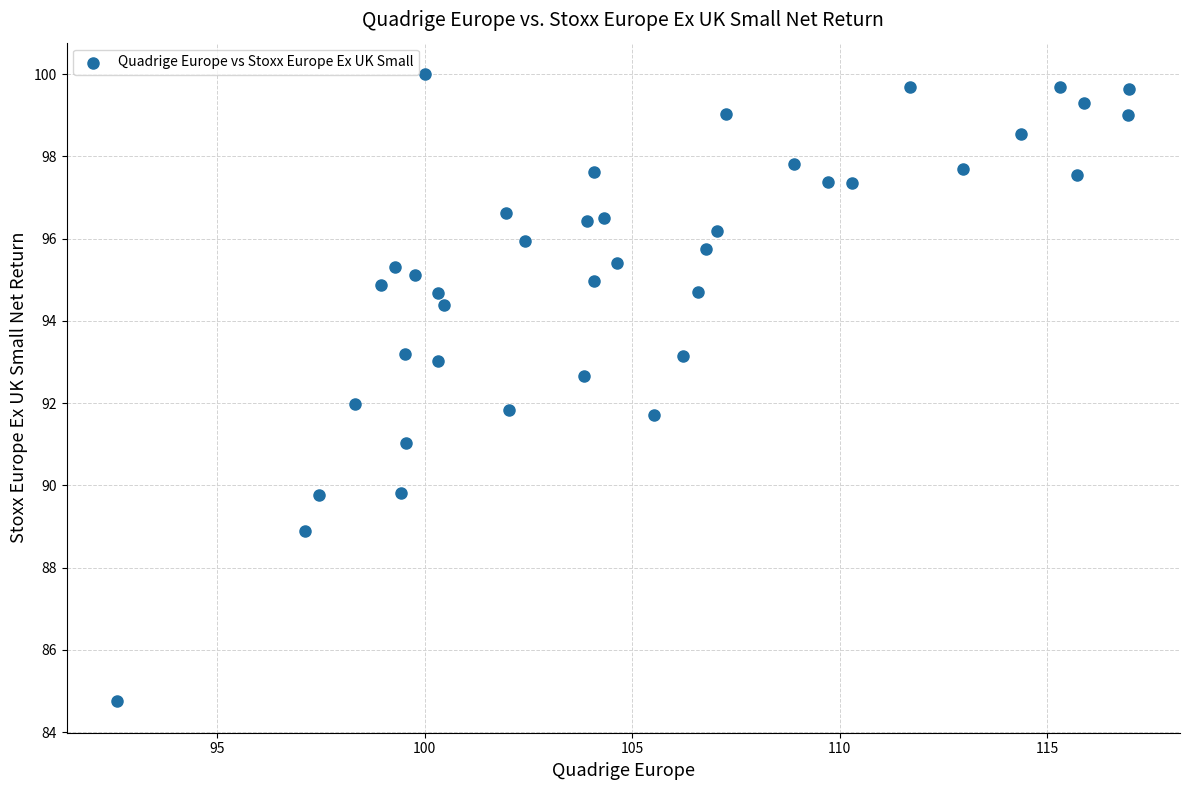

What is the range of Y values (max minus min)?

15.3